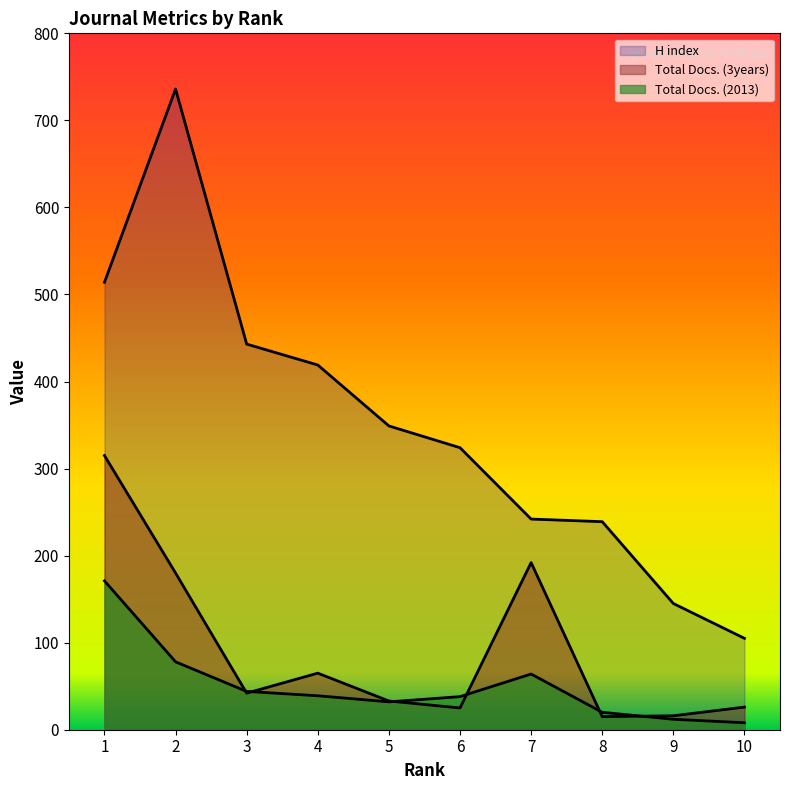

Where is the first local minimum for Total Docs. (2013)?

5